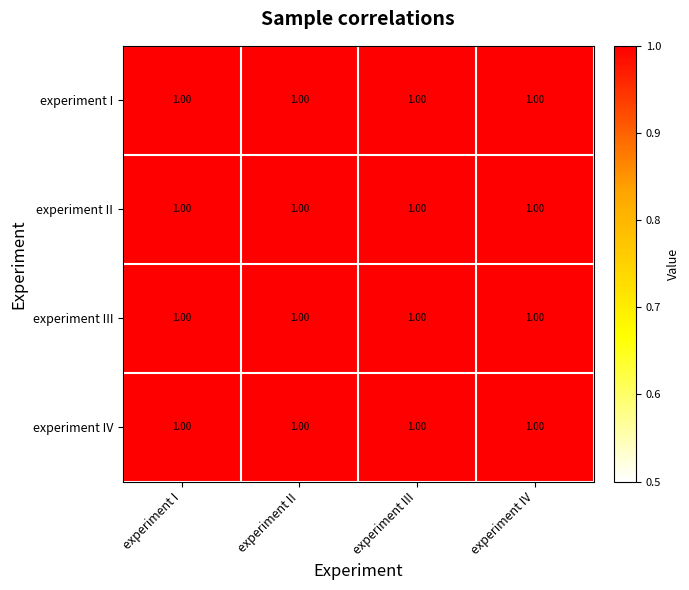

Reading right to left, transcribe all the data shown in this chart.

experiment I: experiment IV=1.0	experiment III=1.0	experiment II=1.0	experiment I=1.0
experiment II: experiment IV=1.0	experiment III=1.0	experiment II=1.0	experiment I=1.0
experiment III: experiment IV=1.0	experiment III=1.0	experiment II=1.0	experiment I=1.0
experiment IV: experiment IV=1.0	experiment III=1.0	experiment II=1.0	experiment I=1.0